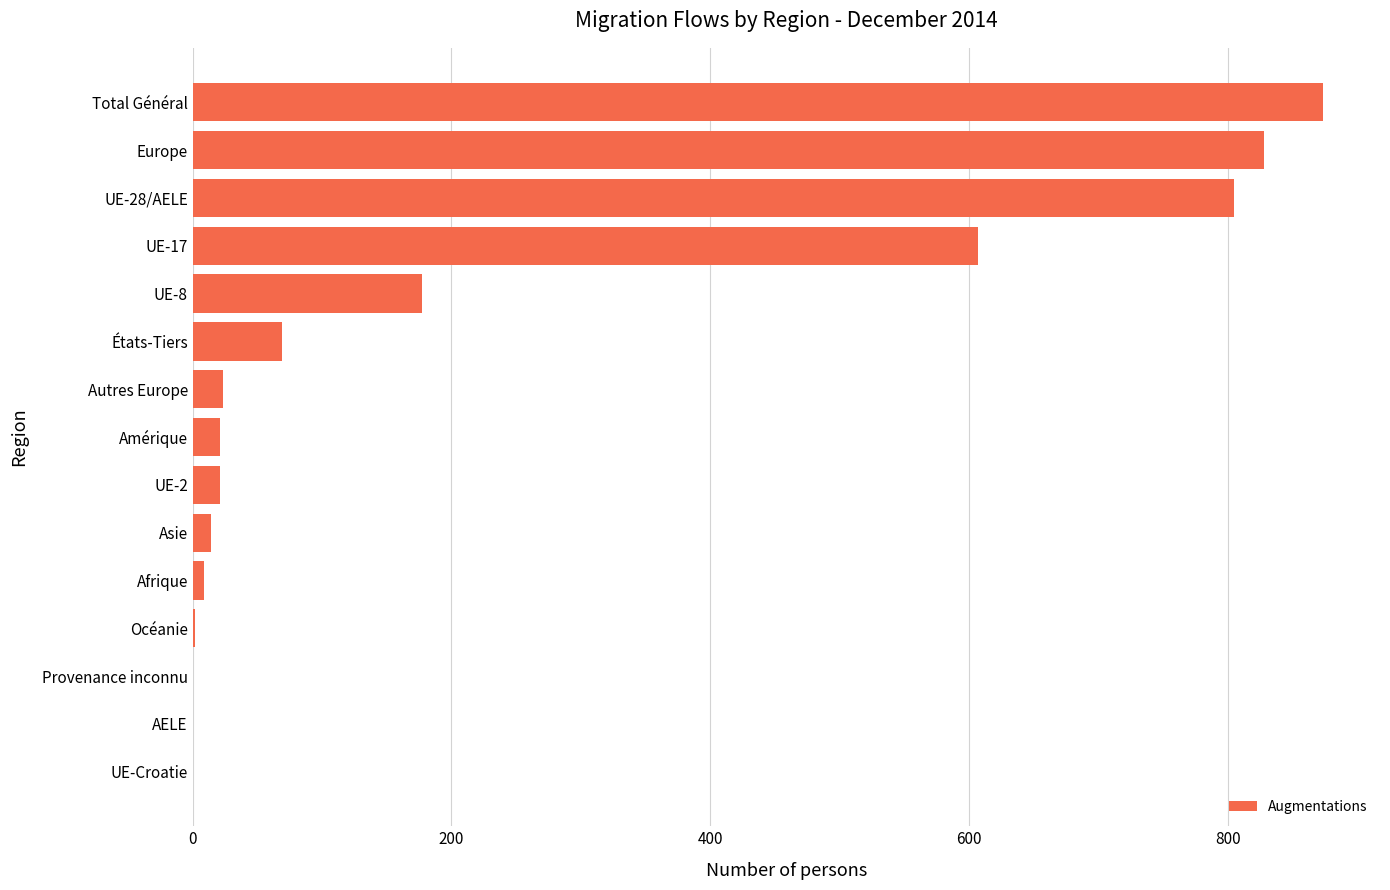

At which category does the chart reach its peak across all series?

Total Général